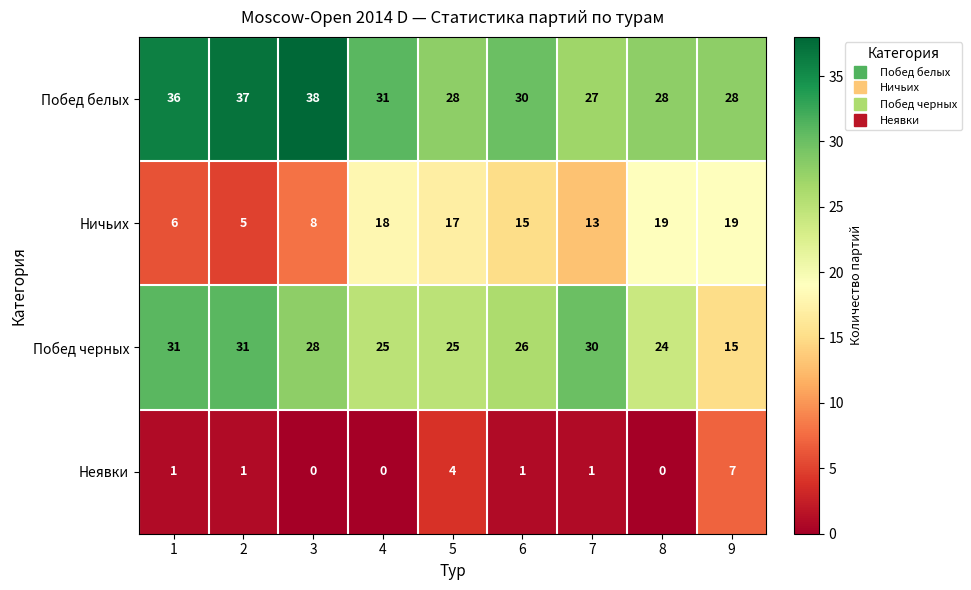

Count the number of categories in the chart.

9